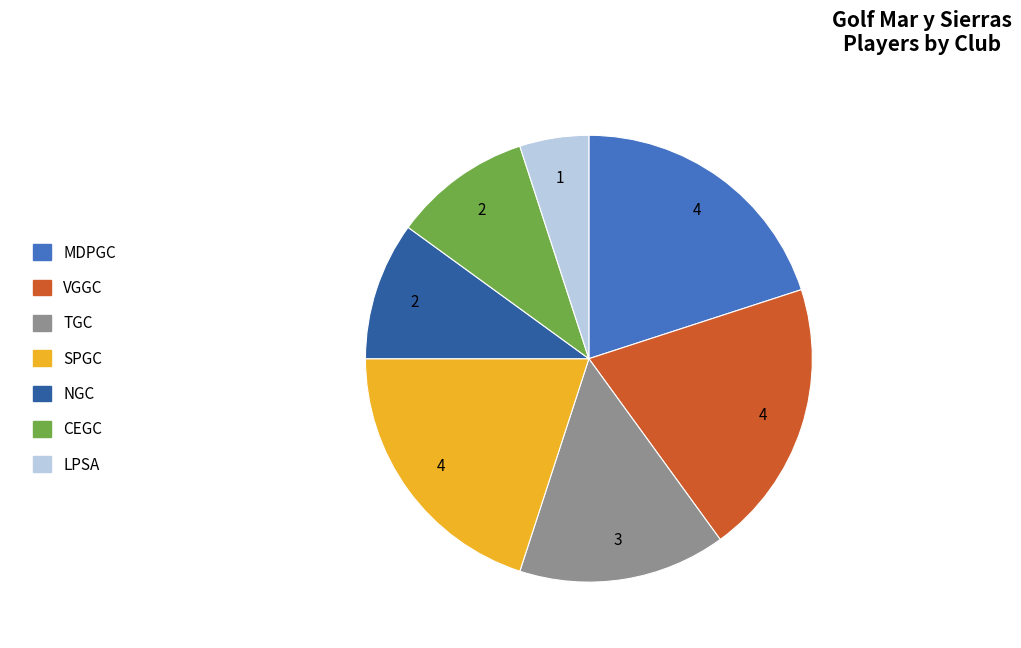

Does any single category account for the majority?

No